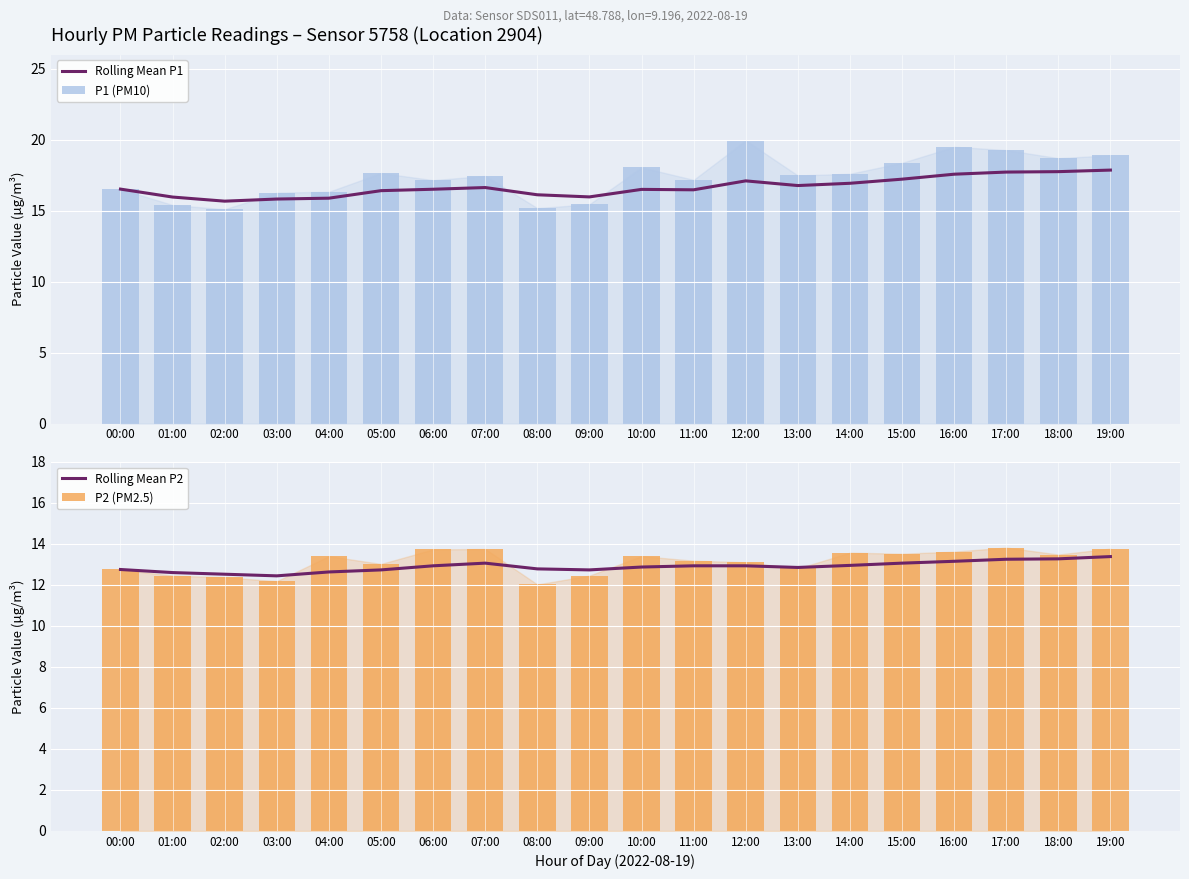

What is the difference between the maximum and second lowest values in the Rolling Mean P1 series?

2.0